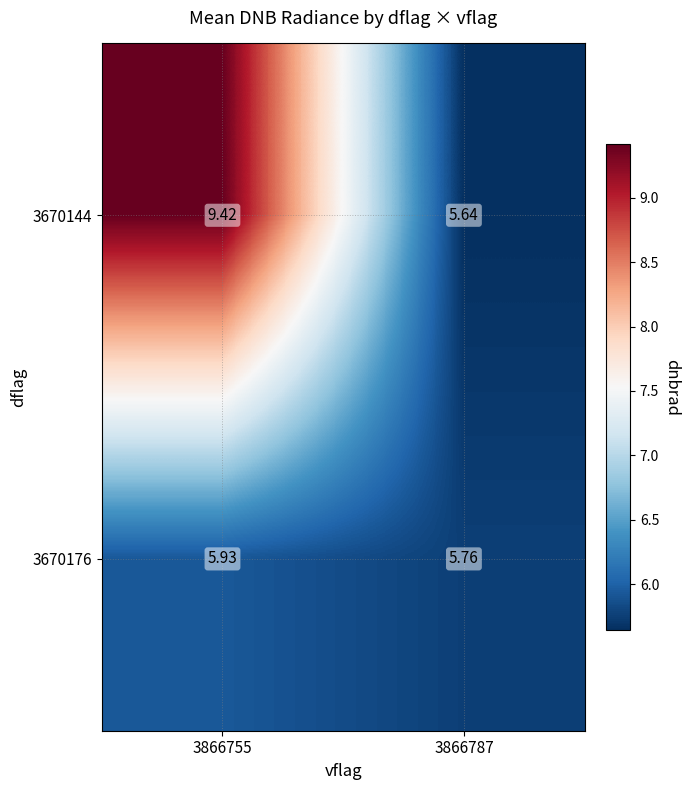

List the series in order of their overall mean, lowest first.

3670176, 3670144